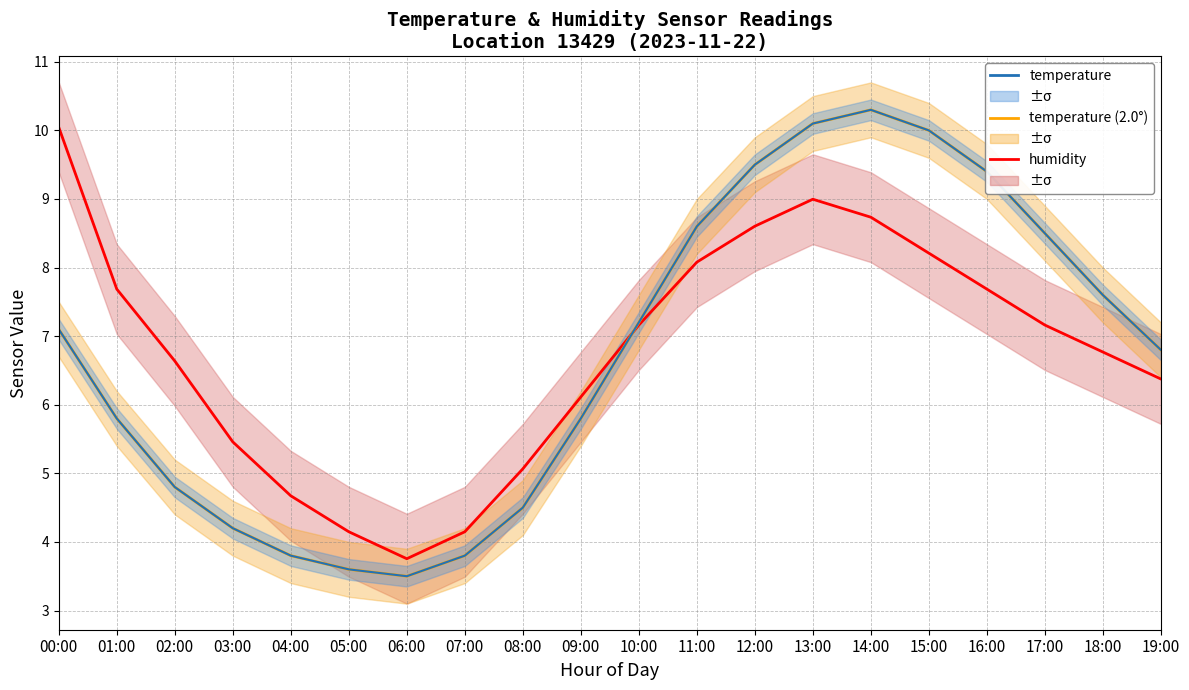

The humidity series shows 1.9 at 07:00. True or false?

False